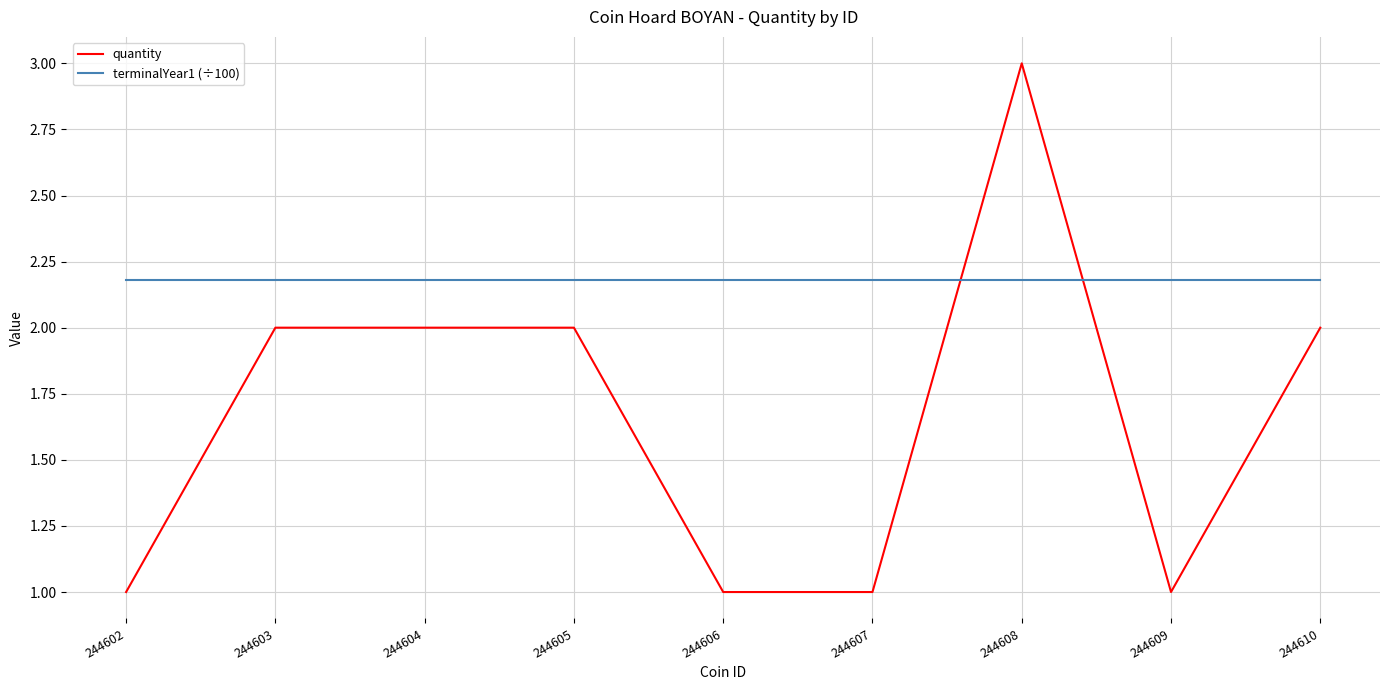

Which label corresponds to the largest value in the chart?

244608